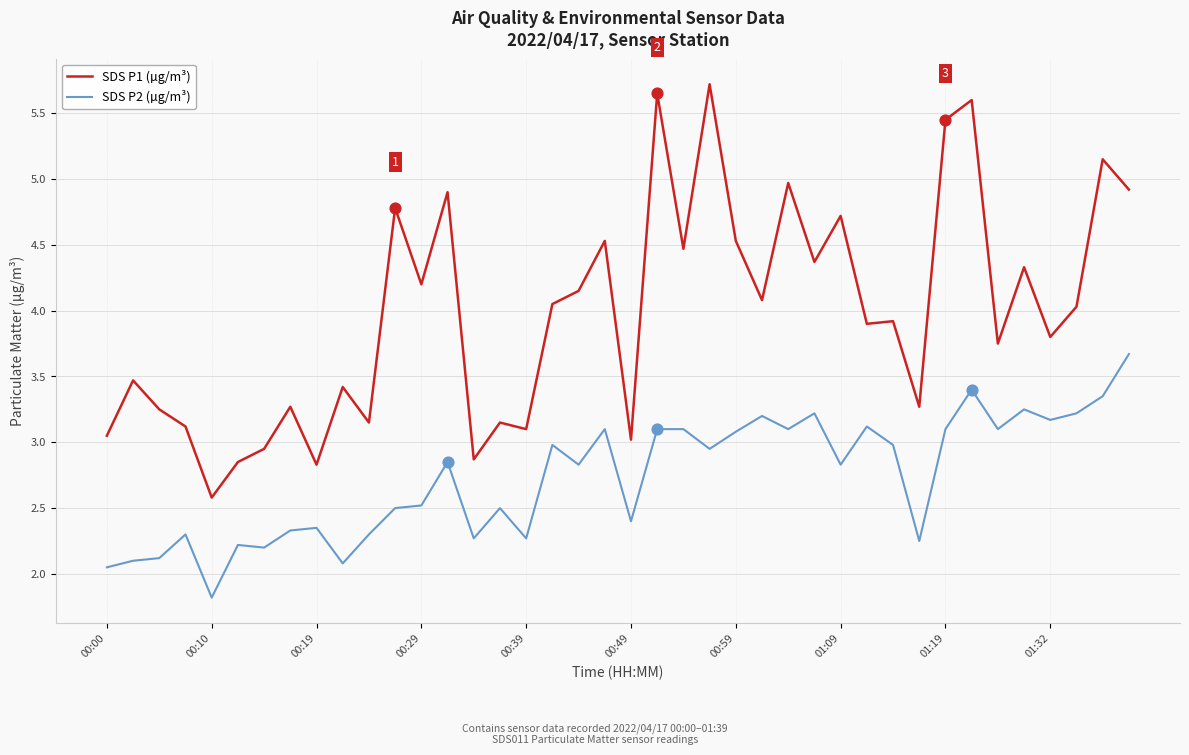

Which series has the largest total across all categories?

SDS P1 (µg/m³)